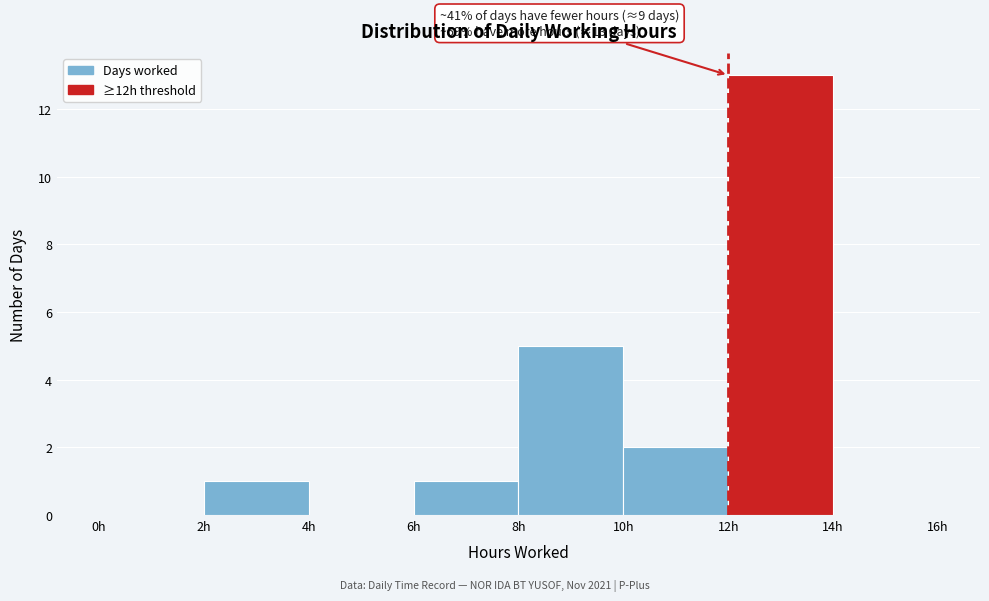

Over which range of the x-axis is the bar tallest?

12 to 14